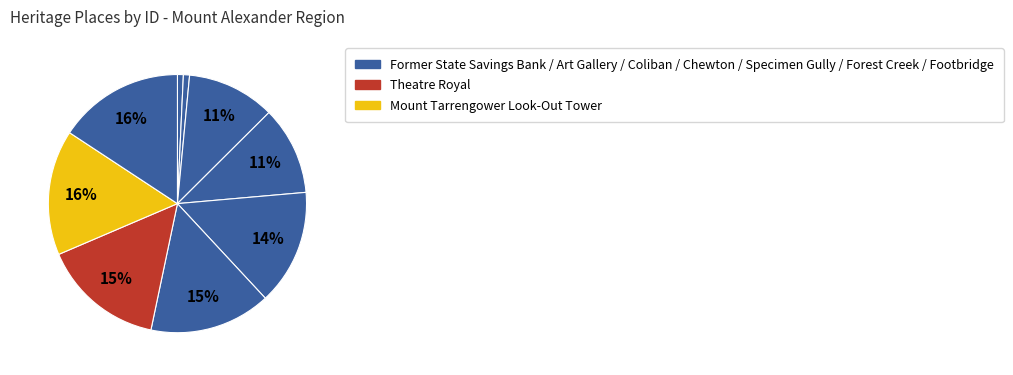

Does any single category account for the majority?

No